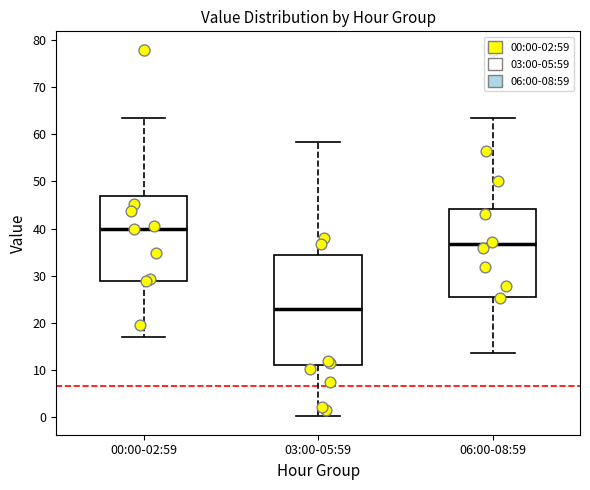

Reading left to right, transcribe this box plot: for each box, give where its median line is, the range the box spans, and where its two whiskers end, as read against the y-axis. The values are not printed on the chart, so give them approximately, as read against the axis.

00:00-02:59: median 40, box 29 to 47, whiskers 17 to 63
03:00-05:59: median 23, box 11 to 34, whiskers 0 to 58
06:00-08:59: median 37, box 25 to 44, whiskers 14 to 63